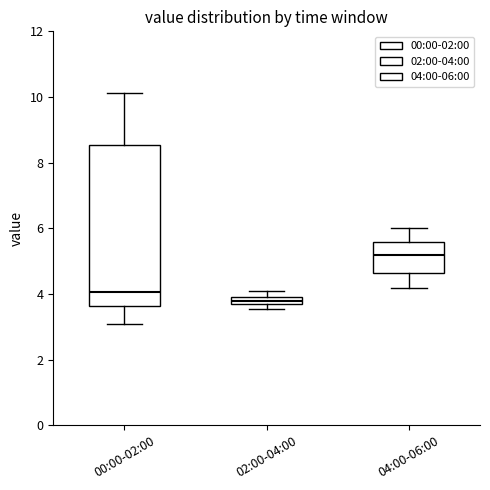

Which box has the highest median line?

04:00-06:00